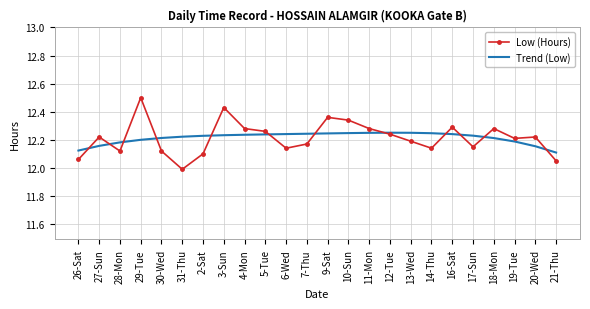

True or false: Trend (Low) and Low (Hours) intersect in this chart.

True